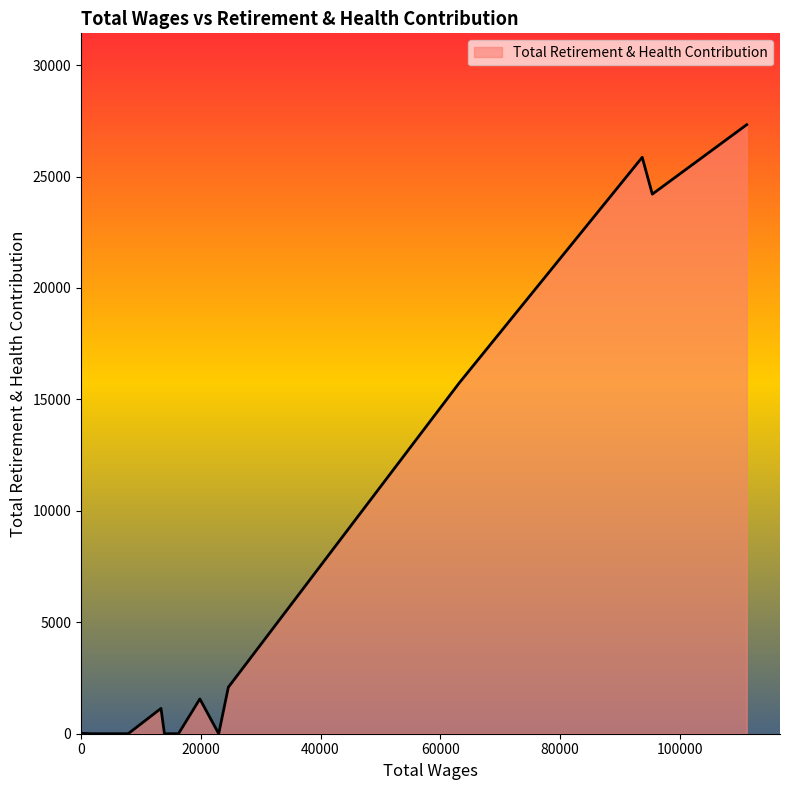

What is the greatest value displayed?

27325